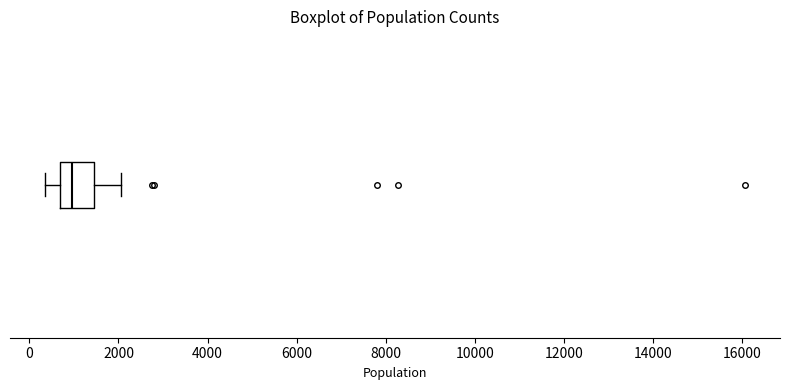

Where does the left whisker of the box end on the x-axis? The values are not printed on the chart, so give them approximately, as read against the axis.

400